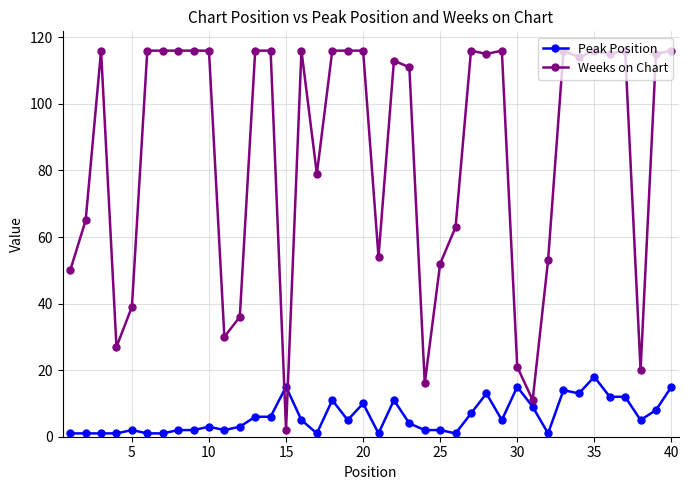

List the series in order of their peak value, highest first.

Weeks on Chart, Peak Position